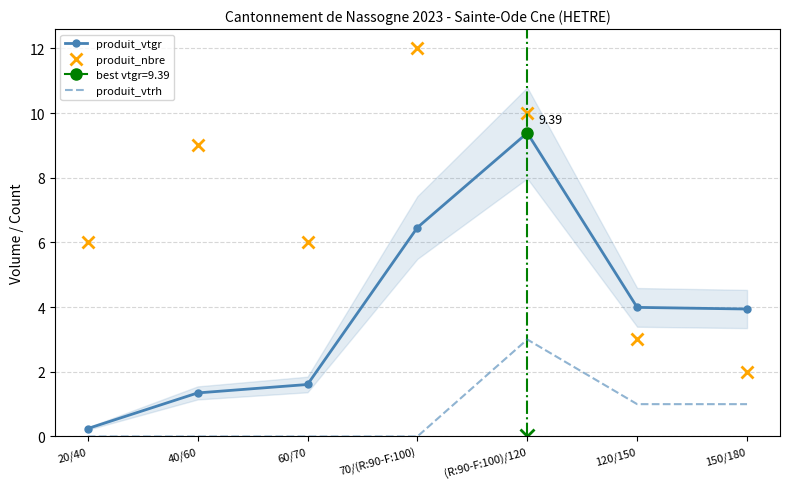

The value of produit_vtgr at 40/60 is 1.9. True or false?

False